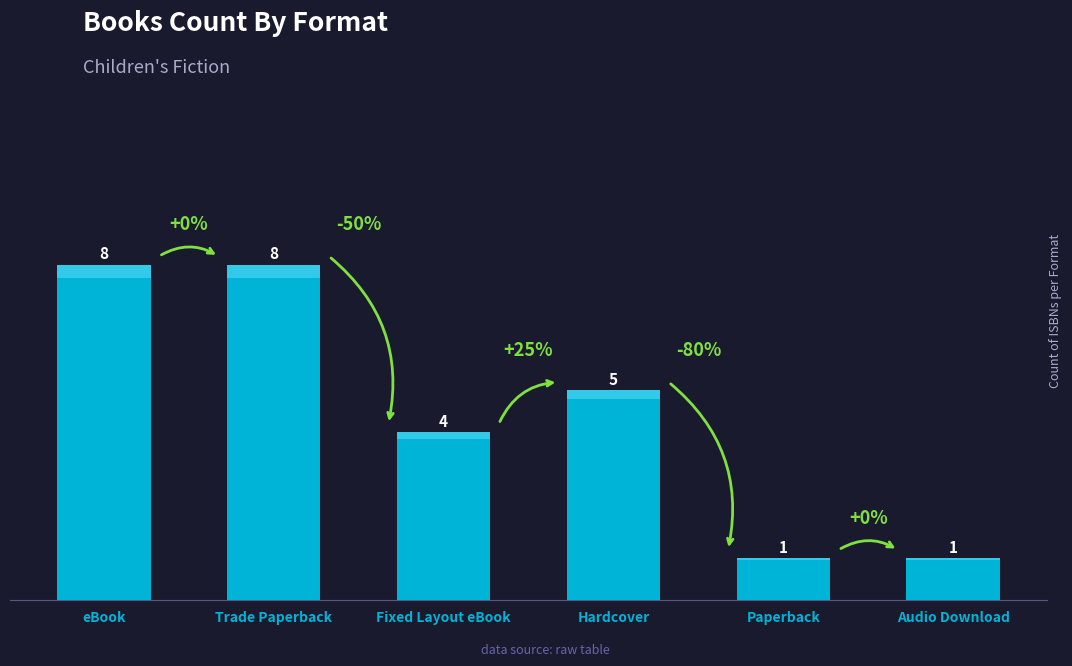

What is the label of the 4th bar from the left?

Hardcover